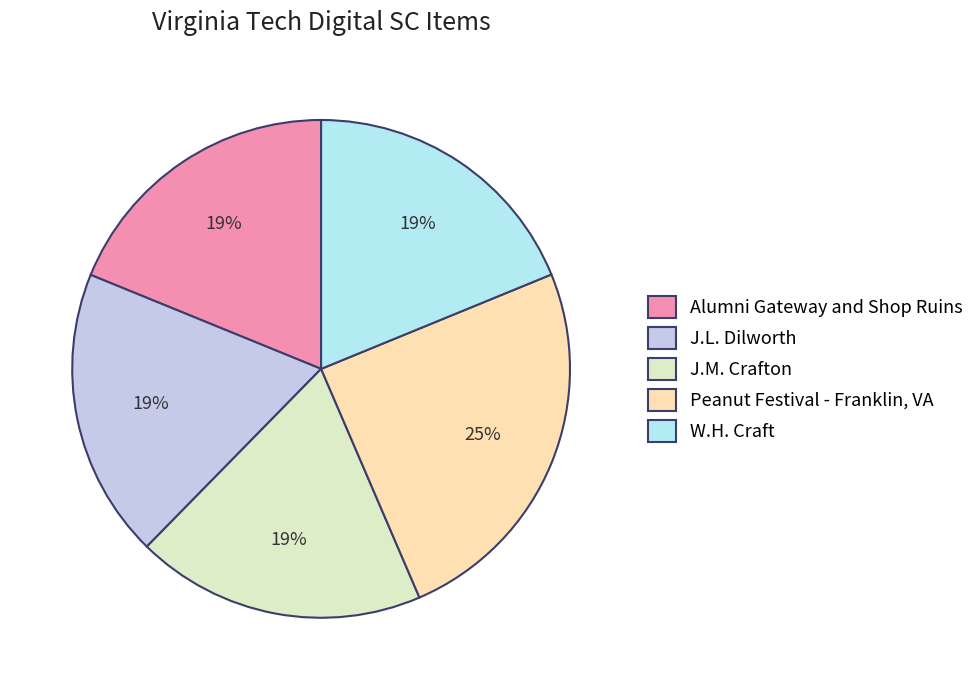

Count the number of slices in the pie.

5